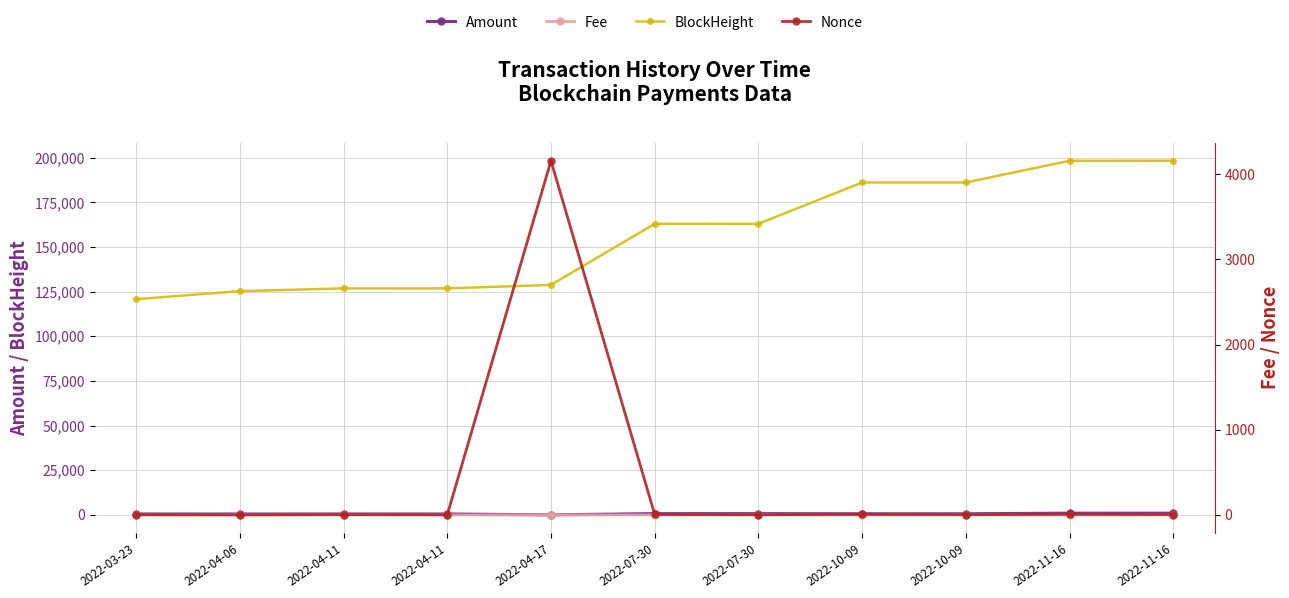

Rank the series by their maximum value, from highest to lowest.

BlockHeight, Nonce, Amount, Fee